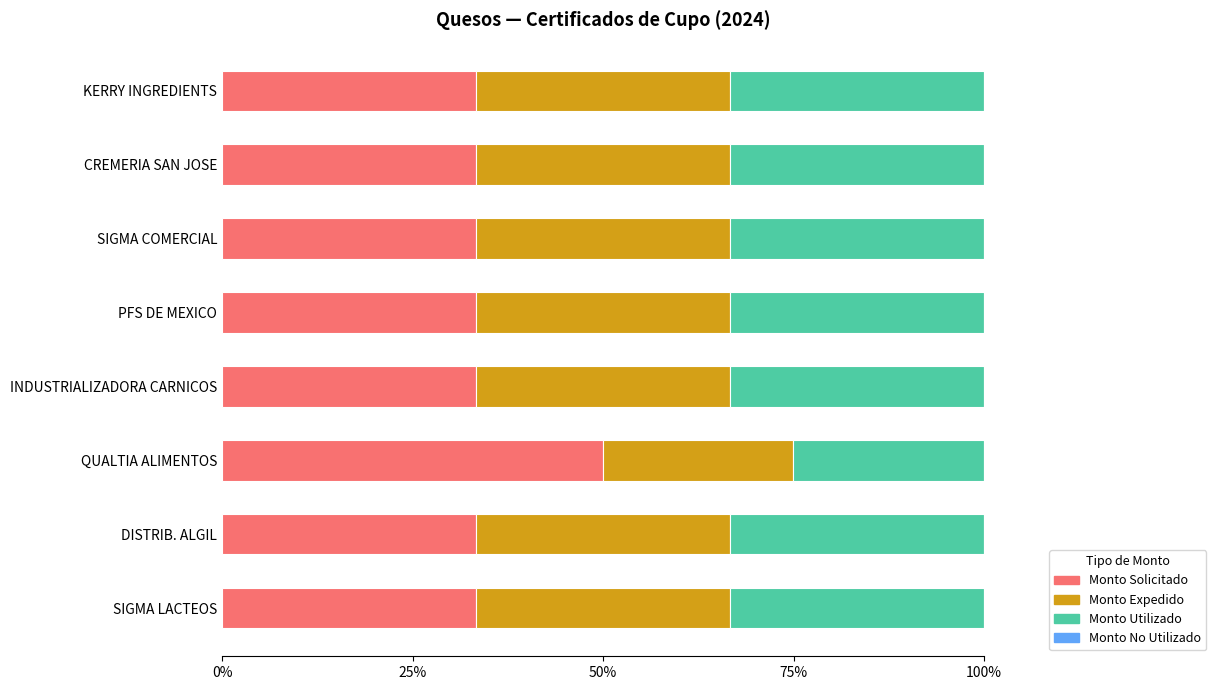

The value of Monto Solicitado at KERRY INGREDIENTS is 33.3. True or false?

True